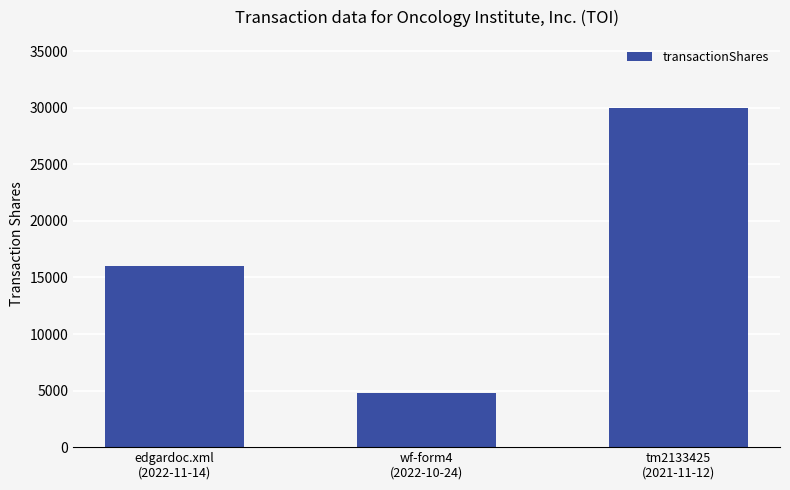

Reading left to right, list all the values displayed in this chart.

15994	4798	30000